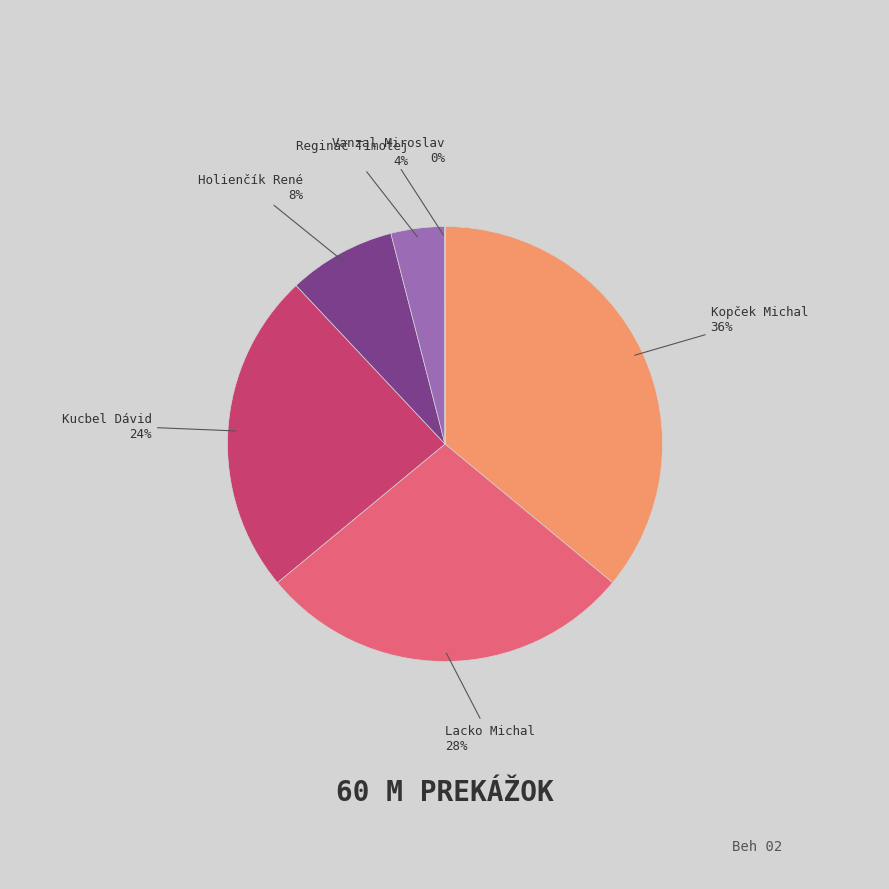

Is there any slice that represents more than half of the pie?

No